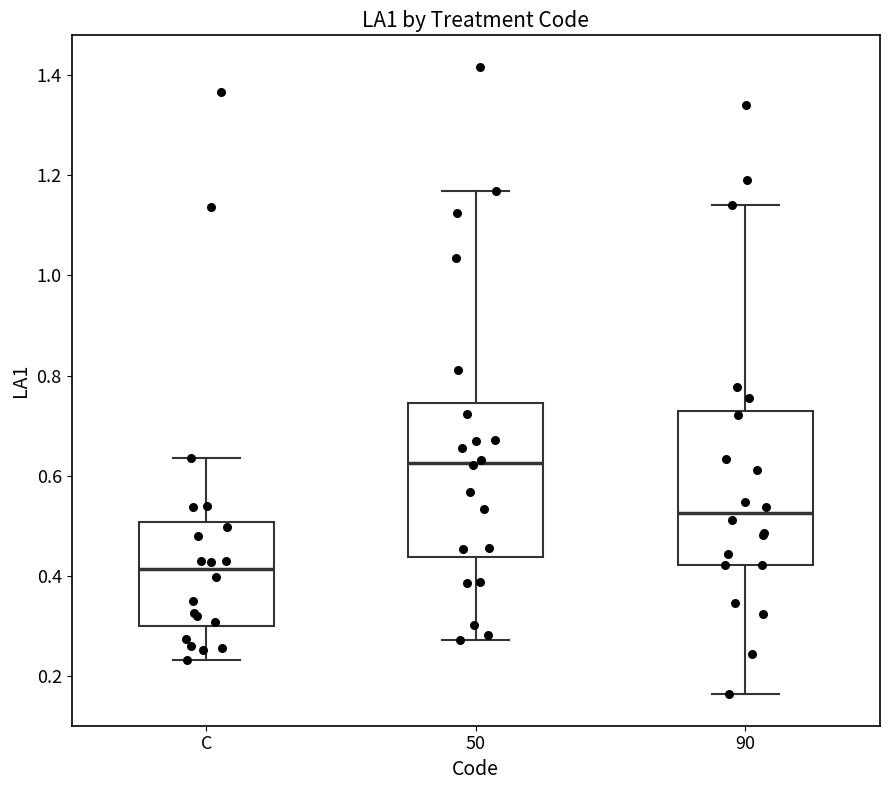

Which box's median line is the lowest?

C